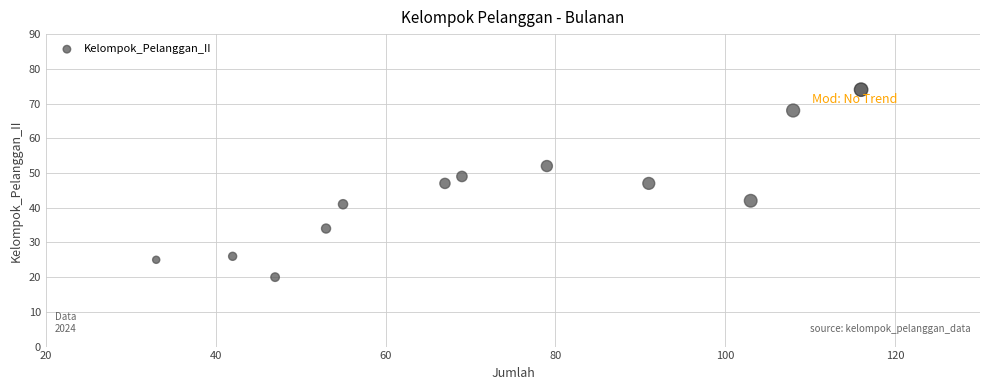

What is the range of X values (max minus min)?

83